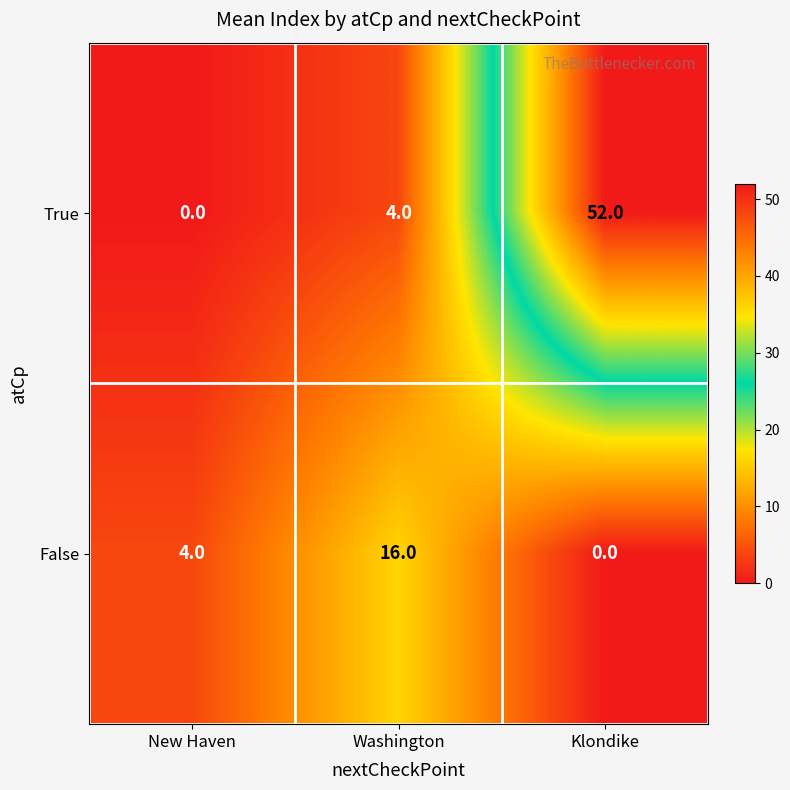

Between New Haven and Klondike, which series saw the biggest shift?

True